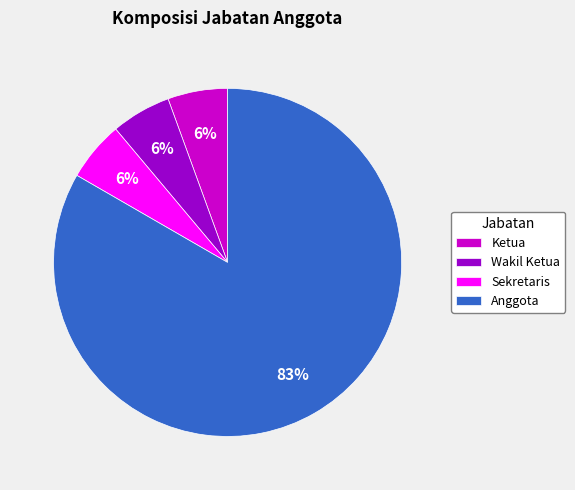

Is there any slice that represents more than half of the pie?

Yes